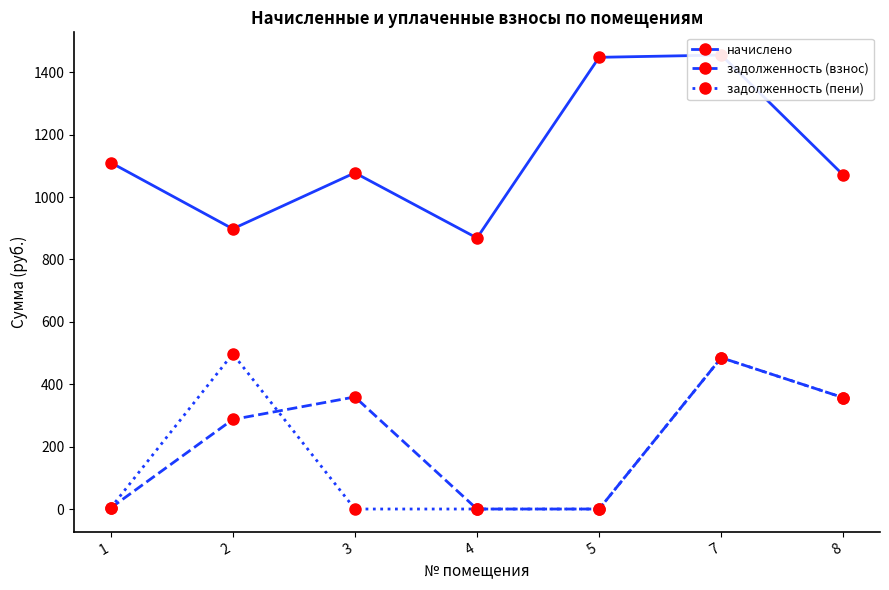

At 1, list the series in order from largest to smallest.

начислено, задолженность (взнос), задолженность (пени)